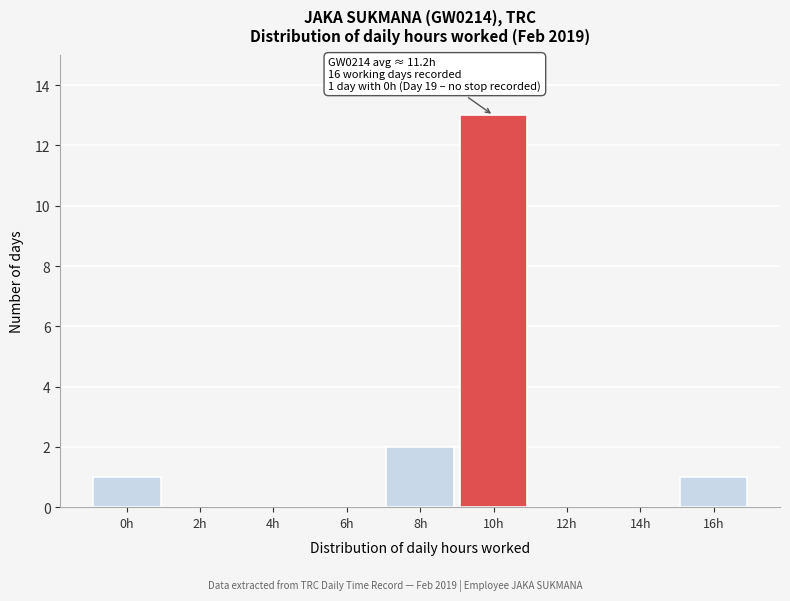

Reading right to left, extract all data points from this chart.

16h=1	14h=0	12h=0	10h=13	8h=2	6h=0	4h=0	2h=0	0h=1